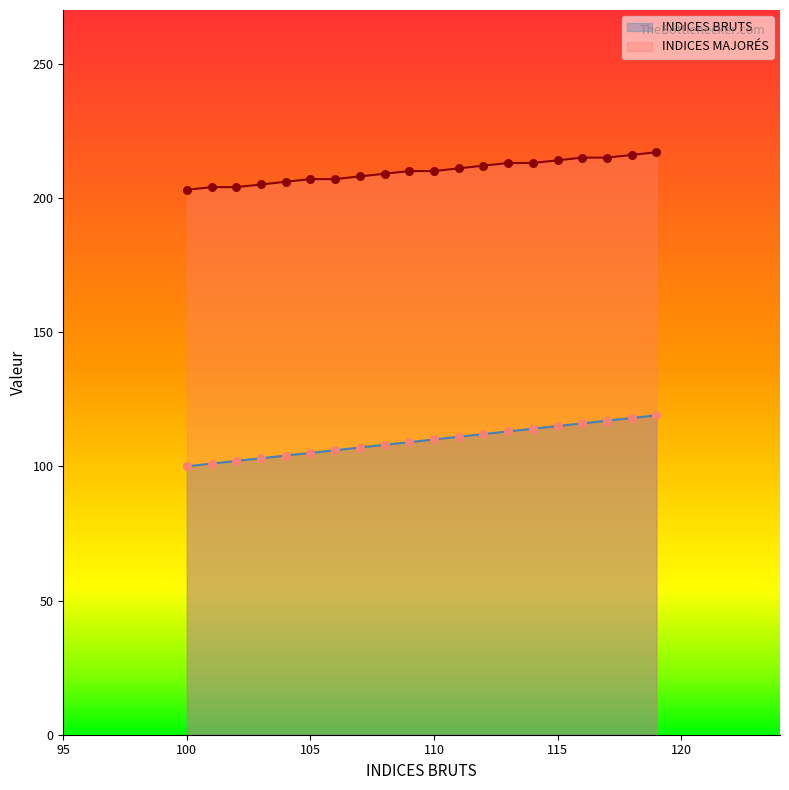

Is the value of INDICES MAJORÉS at 110 greater than the value of INDICES BRUTS at 113?

Yes